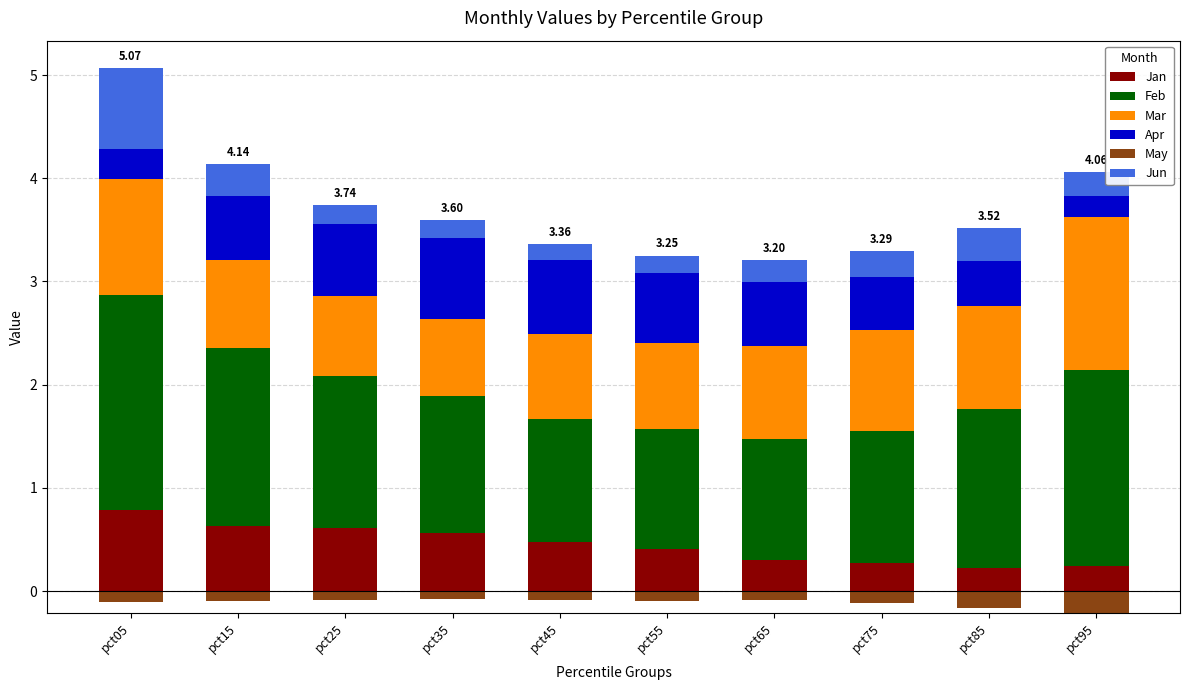

What are all the series names shown in the legend?

Jan, Feb, Mar, Apr, May, Jun